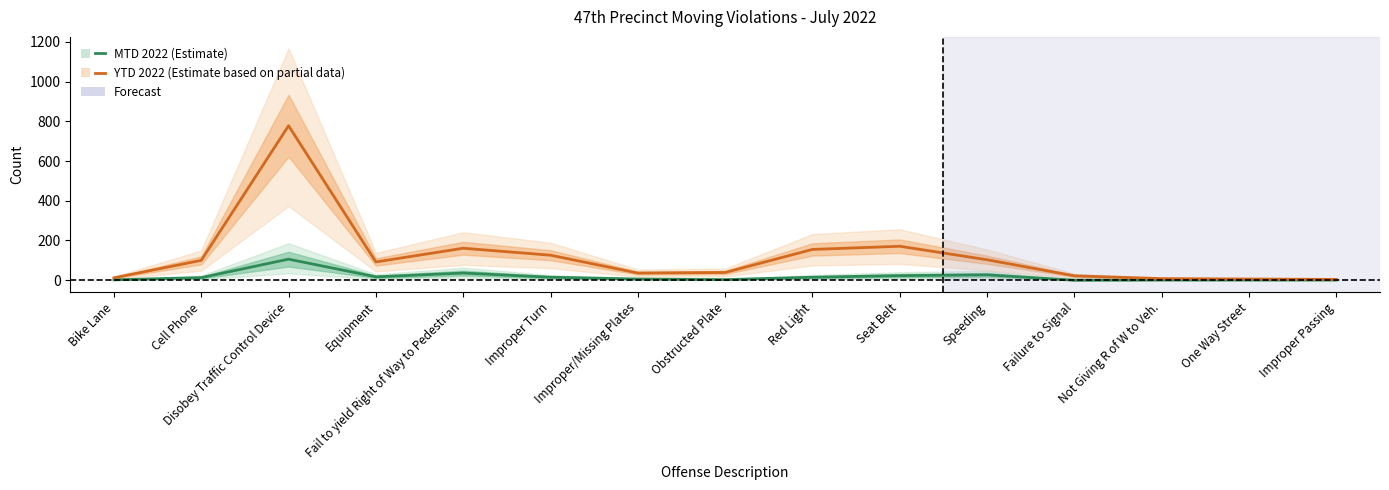

Does the chart display data point markers on the line(s)?

No